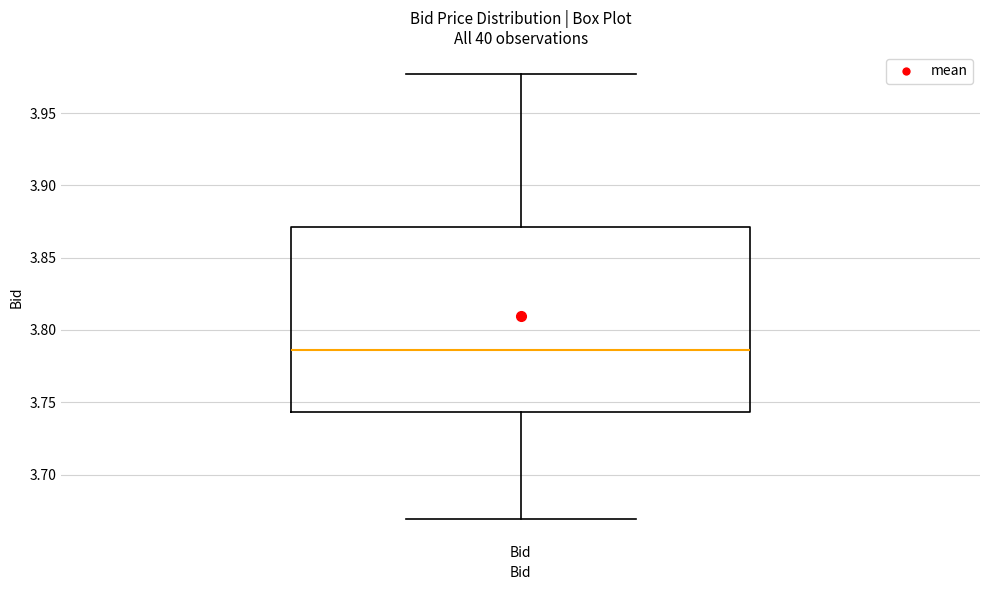

Where does the upper whisker of the box for Bid end on the y-axis? The values are not printed on the chart, so give them approximately, as read against the axis.

3.975